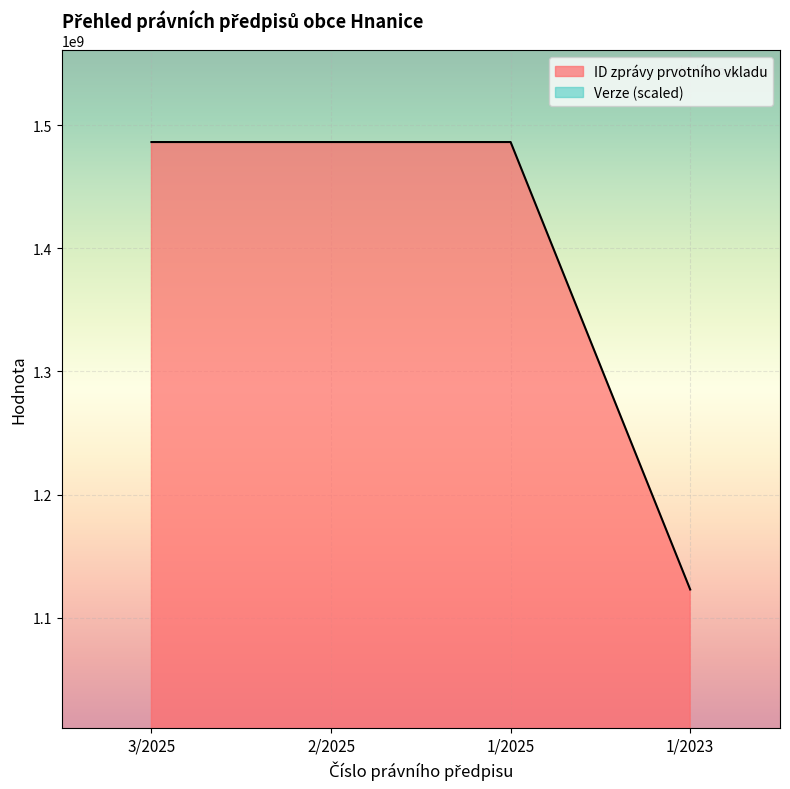

What position from the right is 1/2023?

1